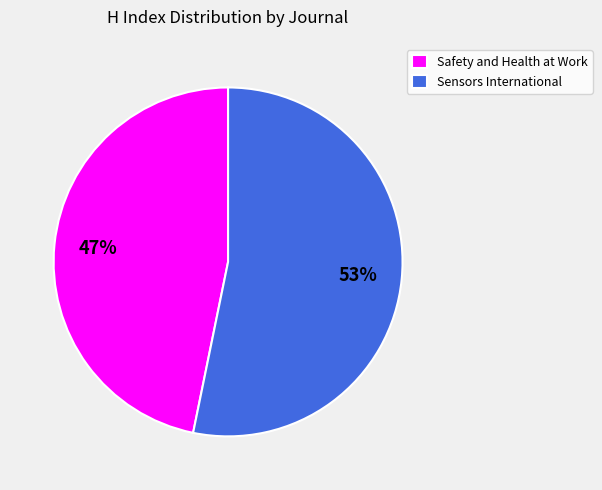

Which has a higher value, Safety and Health at Work or Sensors International?

Sensors International